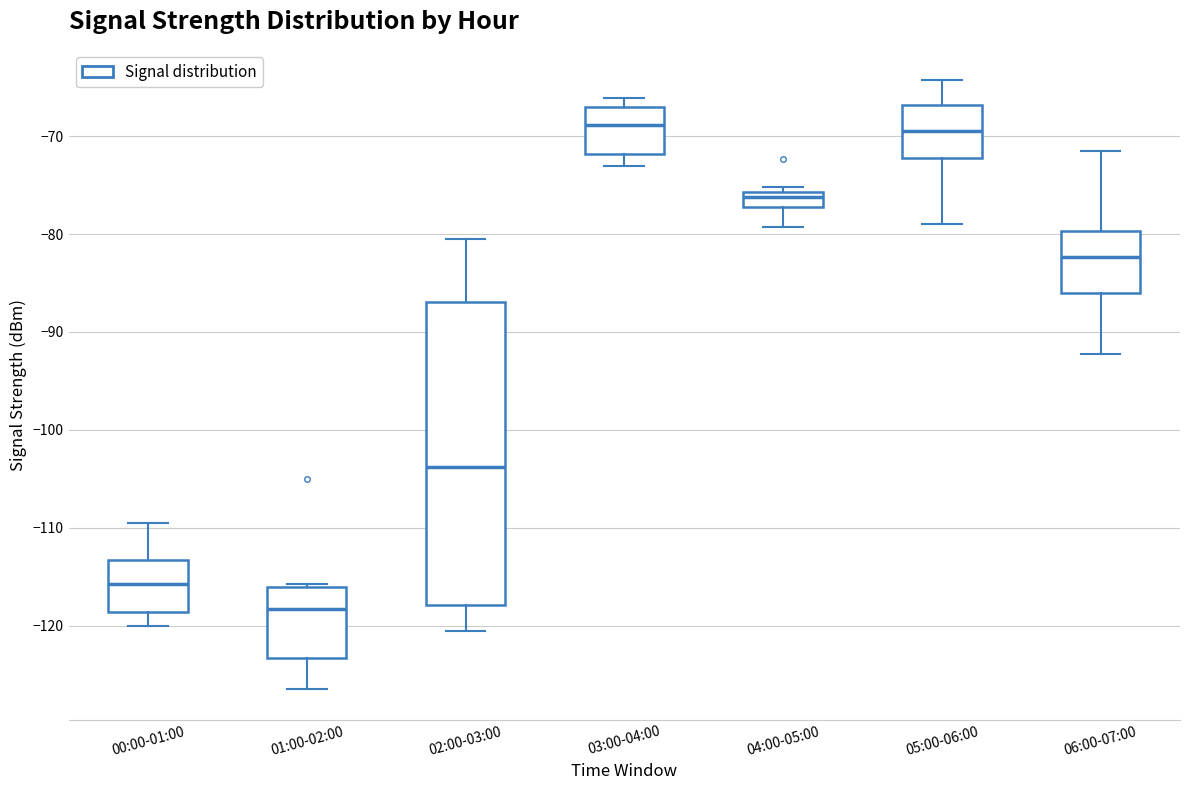

Where does the upper whisker of the box for 05:00-06:00 end on the y-axis? The values are not printed on the chart, so give them approximately, as read against the axis.

-64